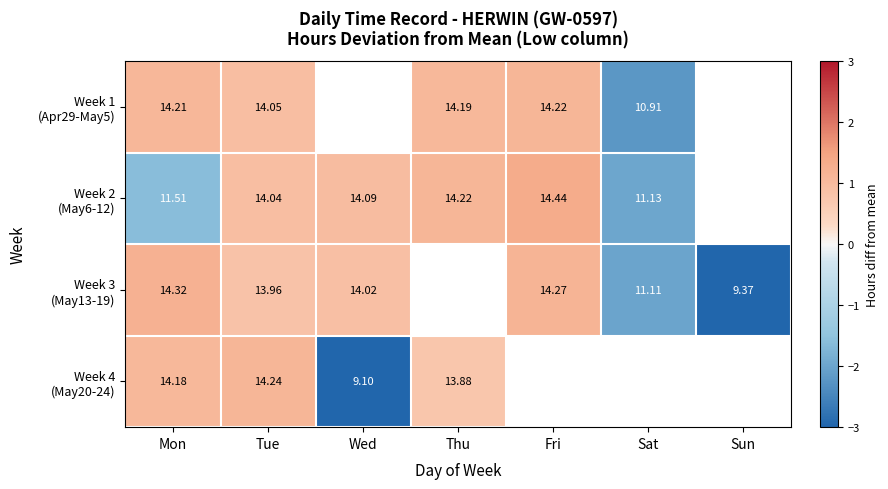

Rank the series by their maximum value, from highest to lowest.

Week 2 (May6-12), Week 3 (May13-19), Week 4 (May20-24), Week 1 (Apr29-May5)